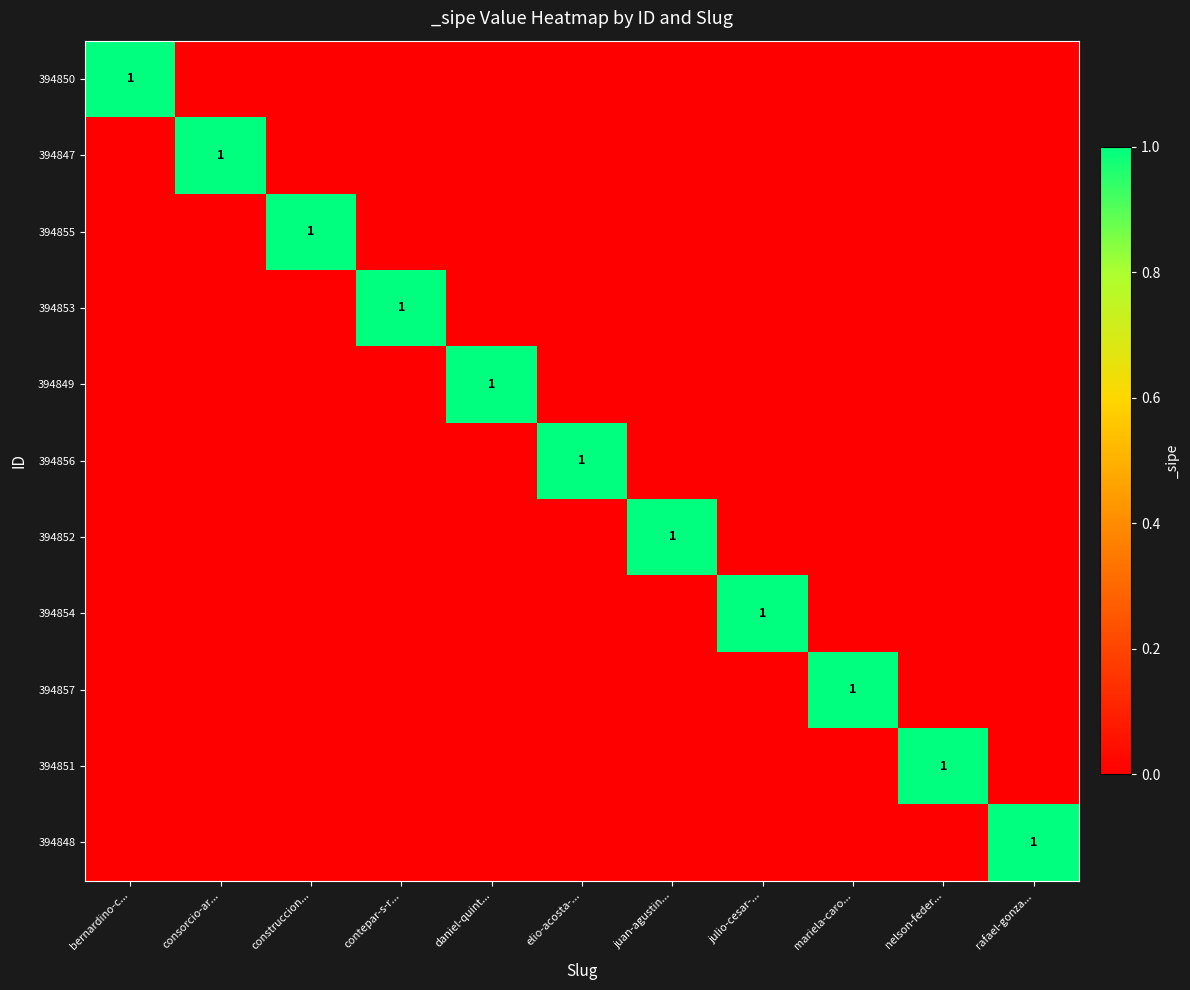

How many distinct data groups are displayed?

11